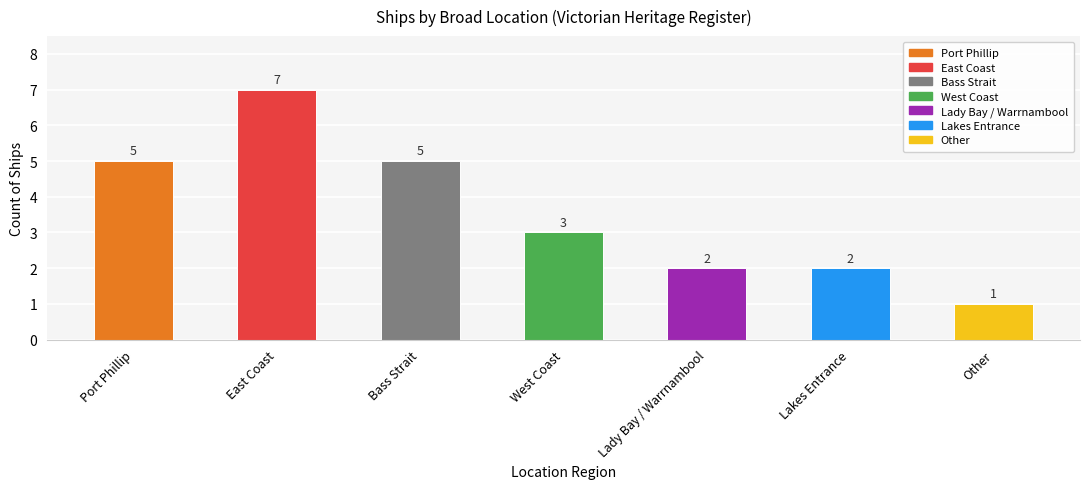

How many bars are there in total?

7